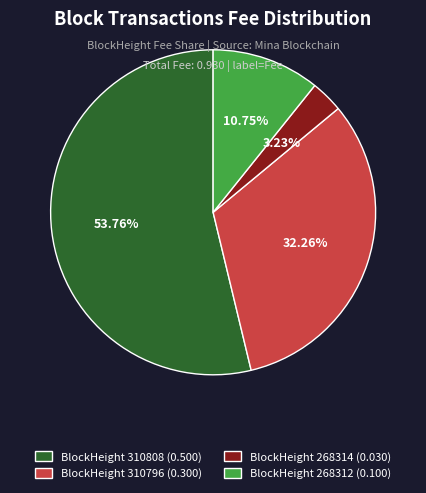

Do BlockHeight 268312 (0.100) and BlockHeight 268314 (0.030) together represent more than half of the pie?

No